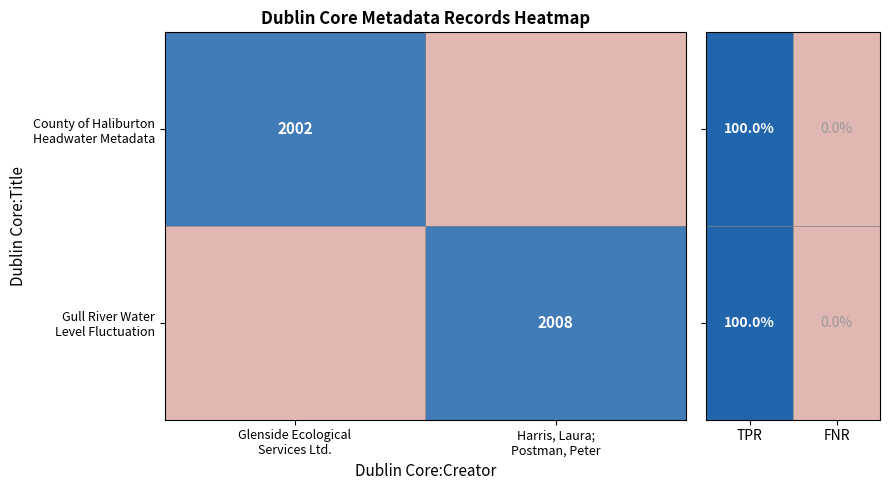

At which label is County of Haliburton Headwater Metadata closest to 0?

FNR